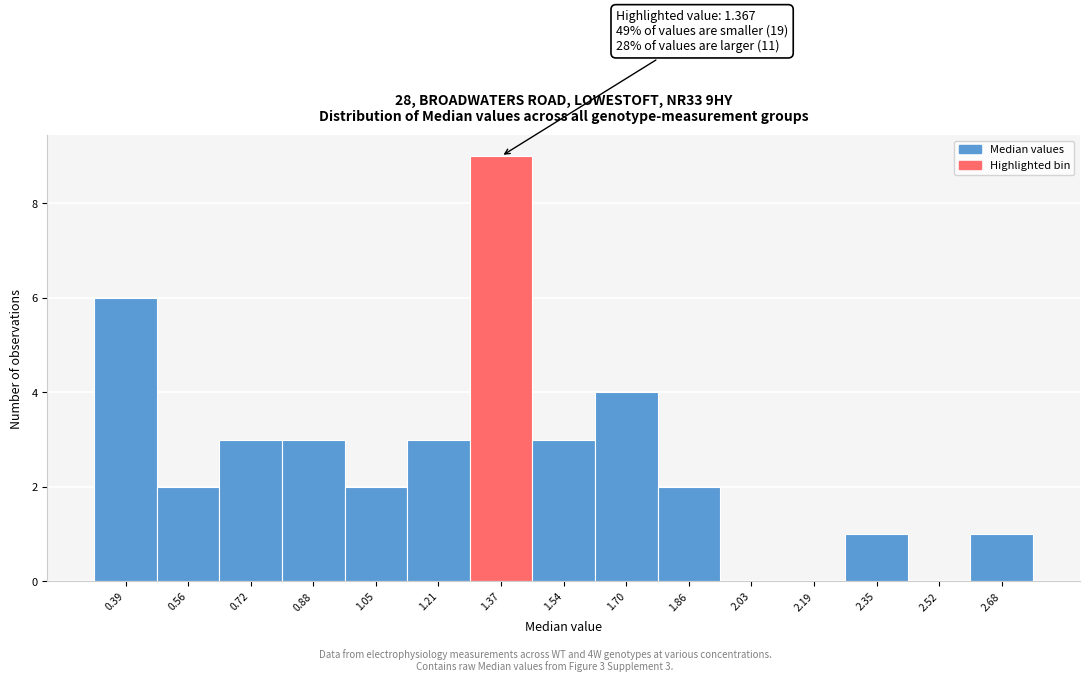

Over which range of the x-axis is the bar tallest?

1.30 to 1.46